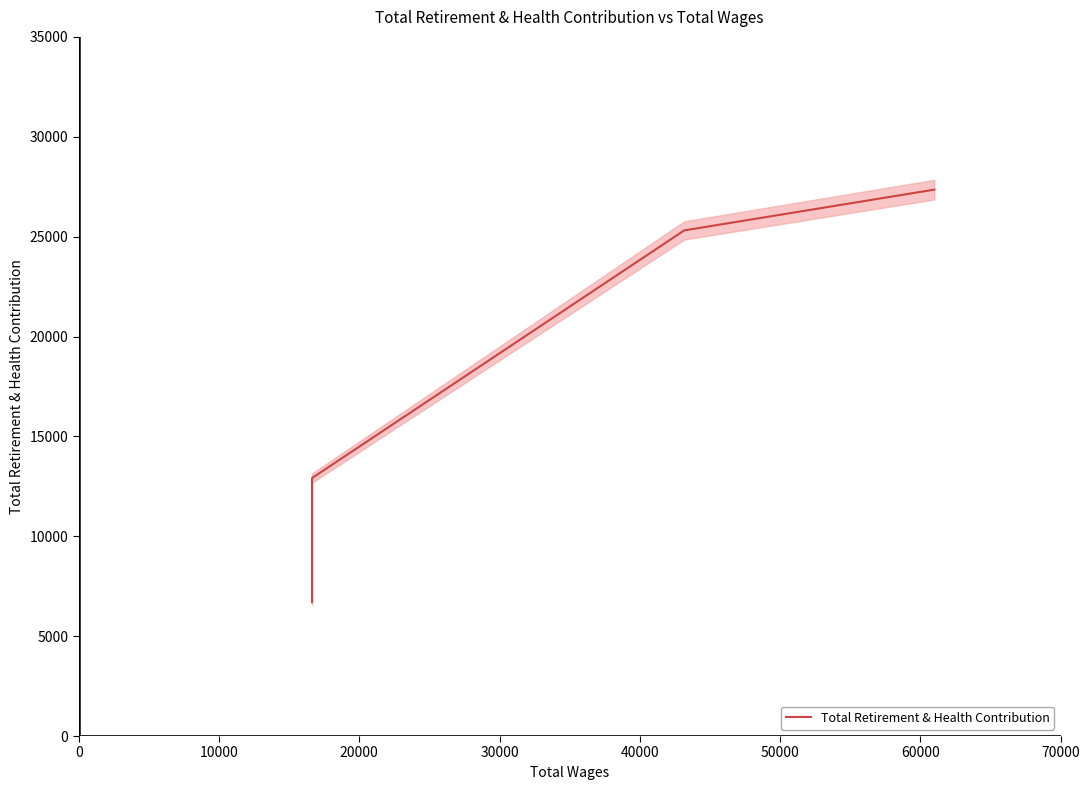

What is the smallest value displayed?

6704